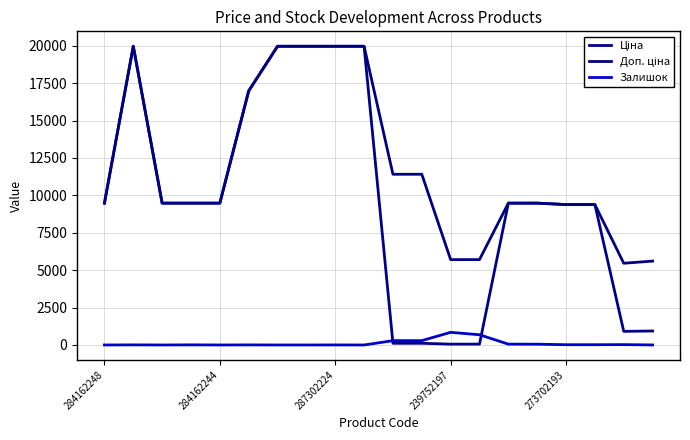

Does the chart have visible grid lines?

Yes